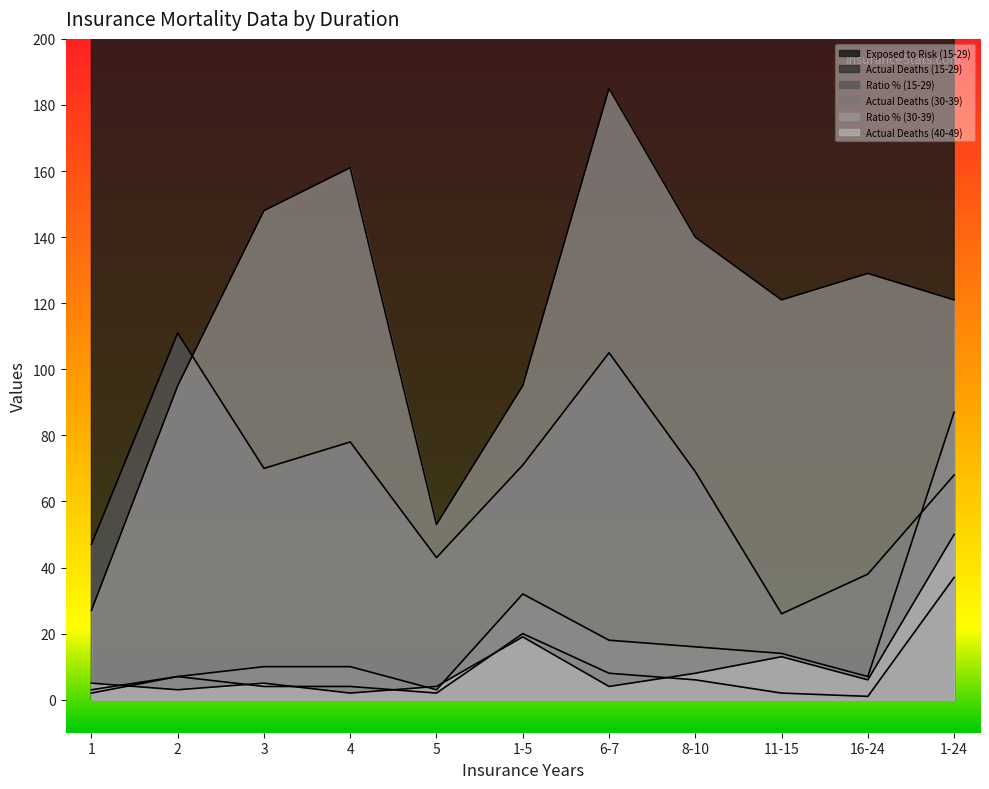

How many values in the Ratio % (15-29) series exceed 69?

5